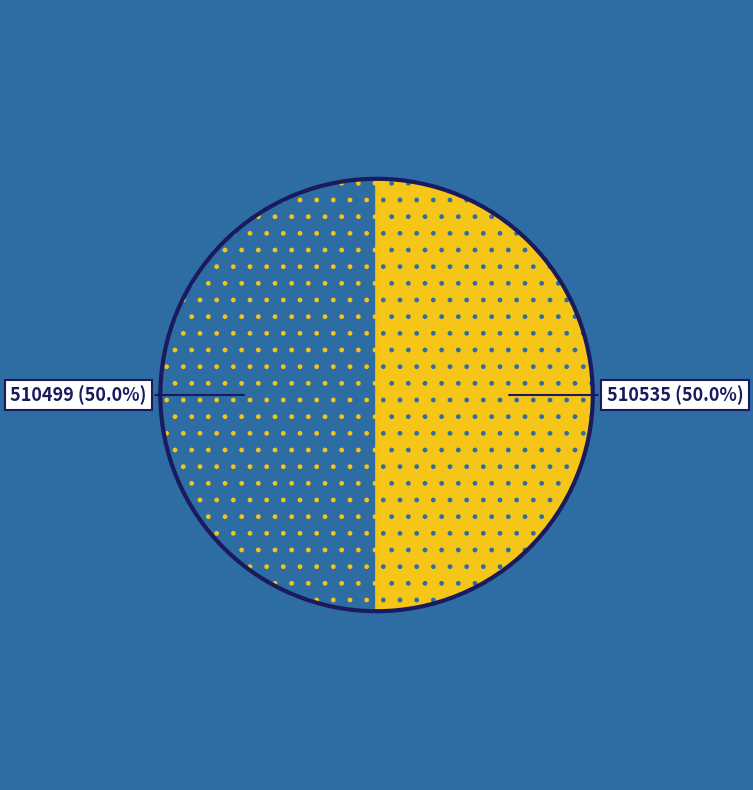

How many segments does this pie chart have?

2